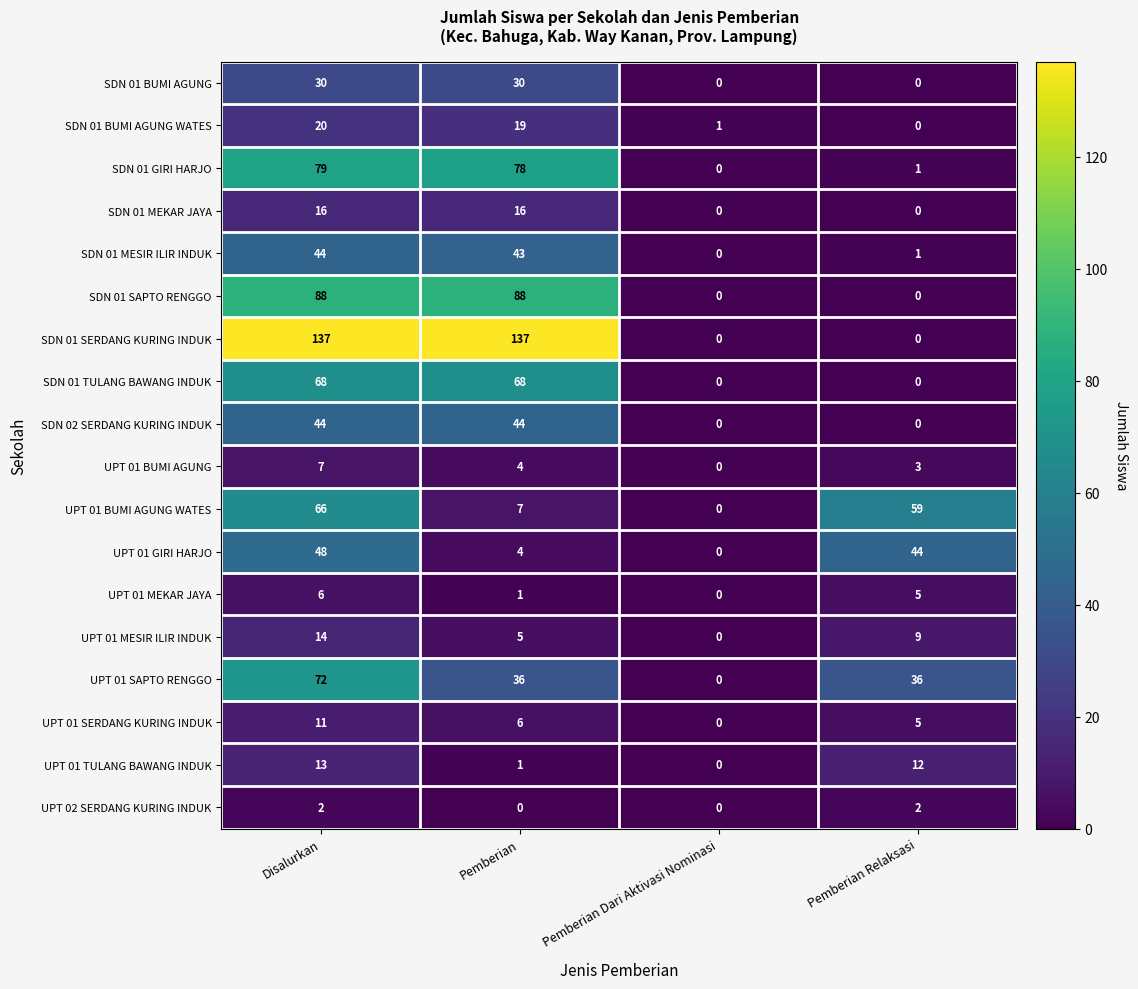

What is the maximum value shown in the chart?

137